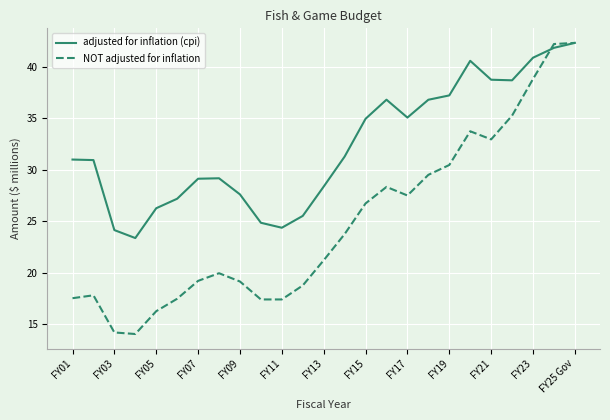

Which series has the largest total across all categories?

adjusted for inflation (cpi)